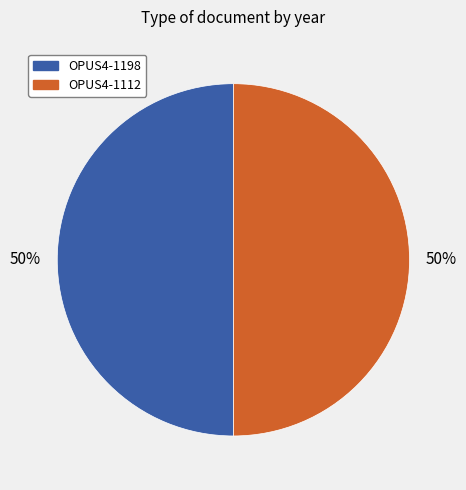

How many slices are in this pie chart?

2